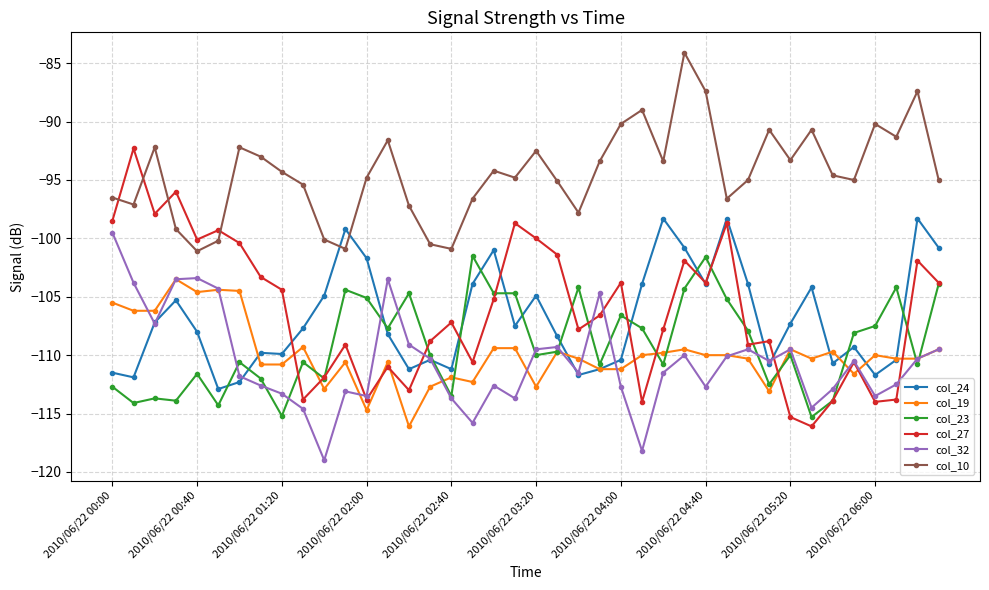

What is the value of the col_23 point at the 10th from the left?

-110.6